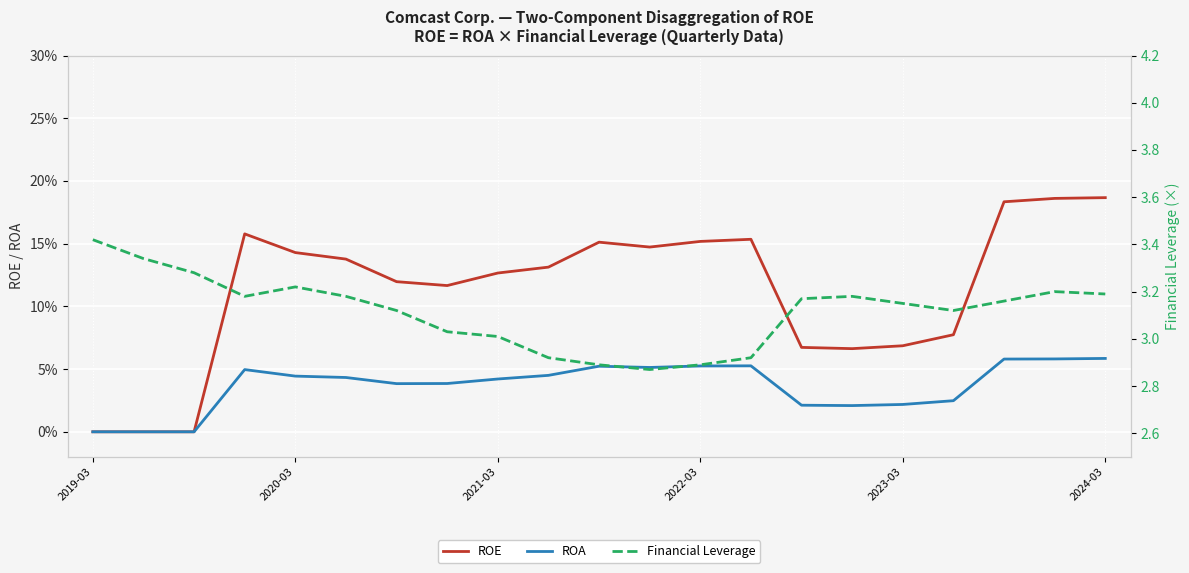

What is the maximum value shown in the chart?

3.4